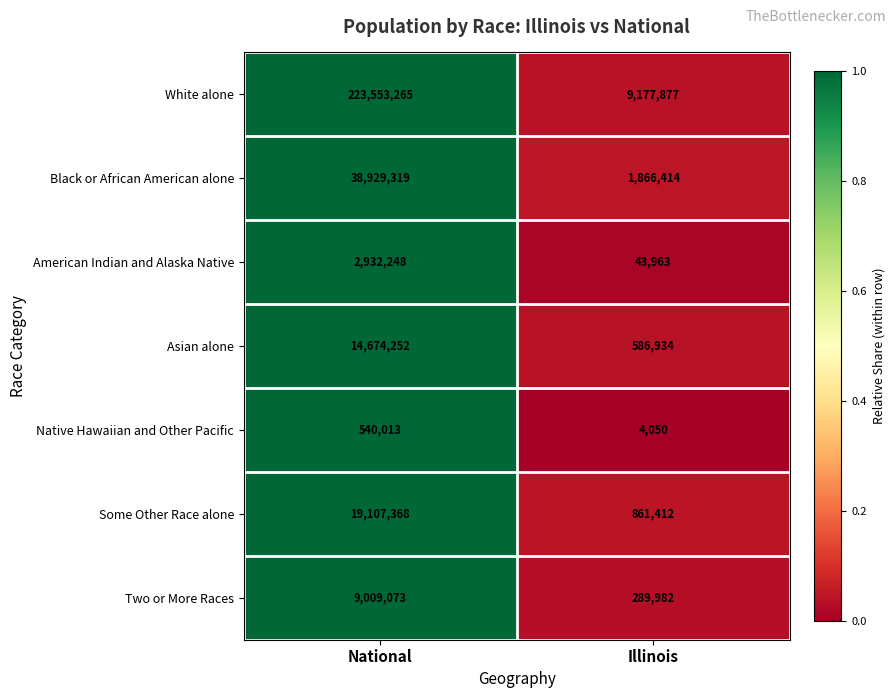

Which series has the widest spread of values?

White alone